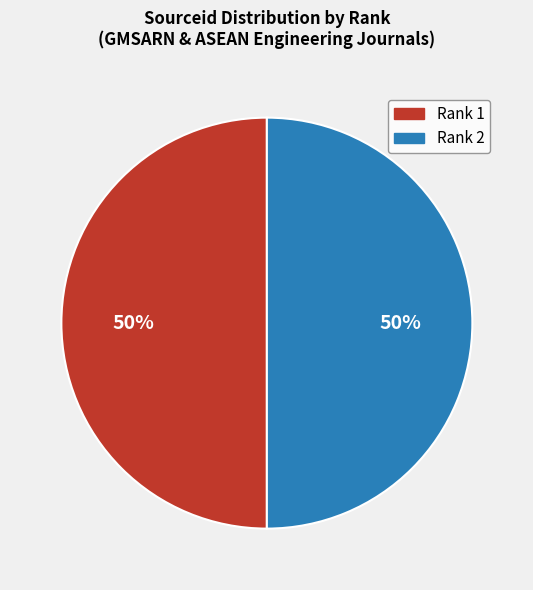

To the nearest percent, what portion does Rank 1 represent?

50%